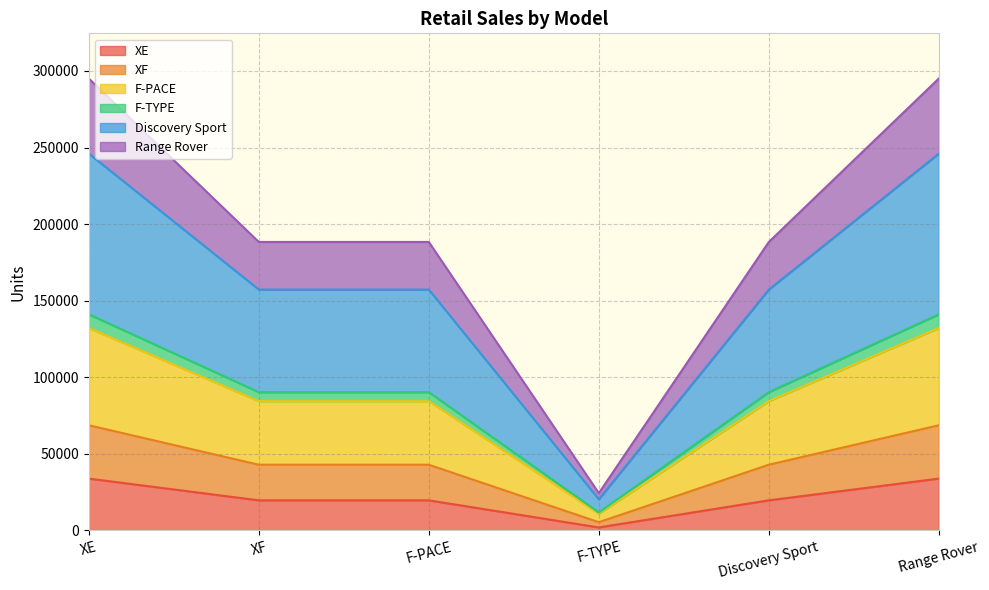

The XE series shows 50759 at XE. True or false?

False